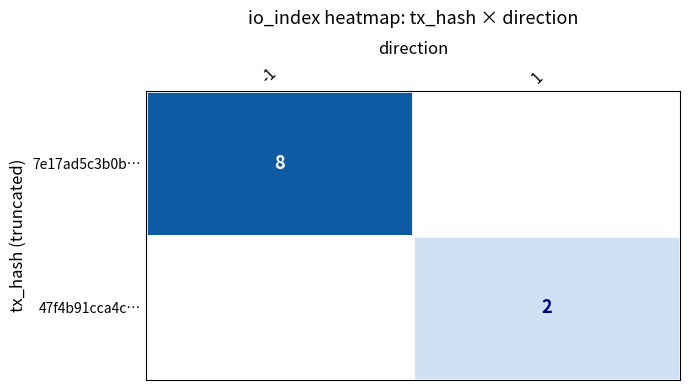

Between 1 and -1, which is larger?

-1